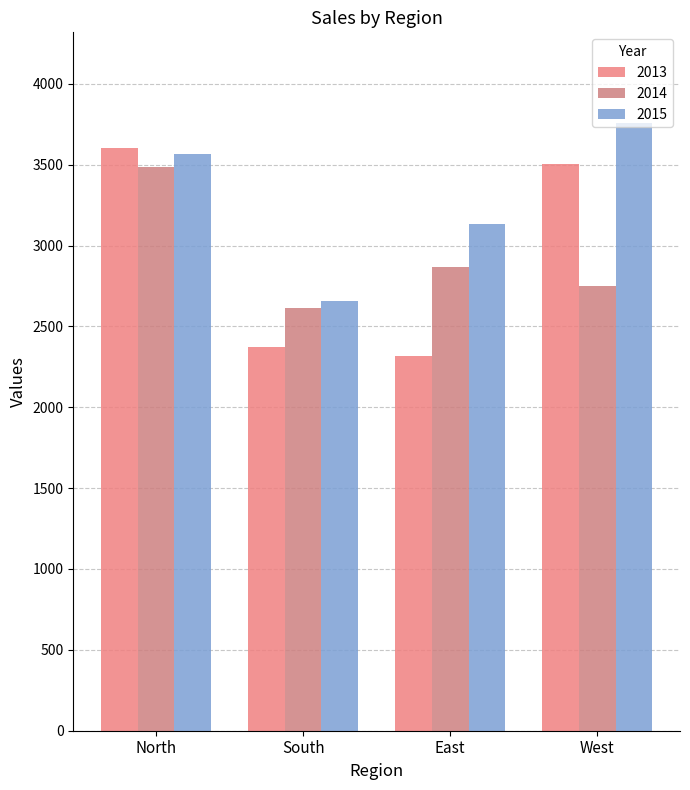

True or false: 2014 has a value of 718 at North.

False